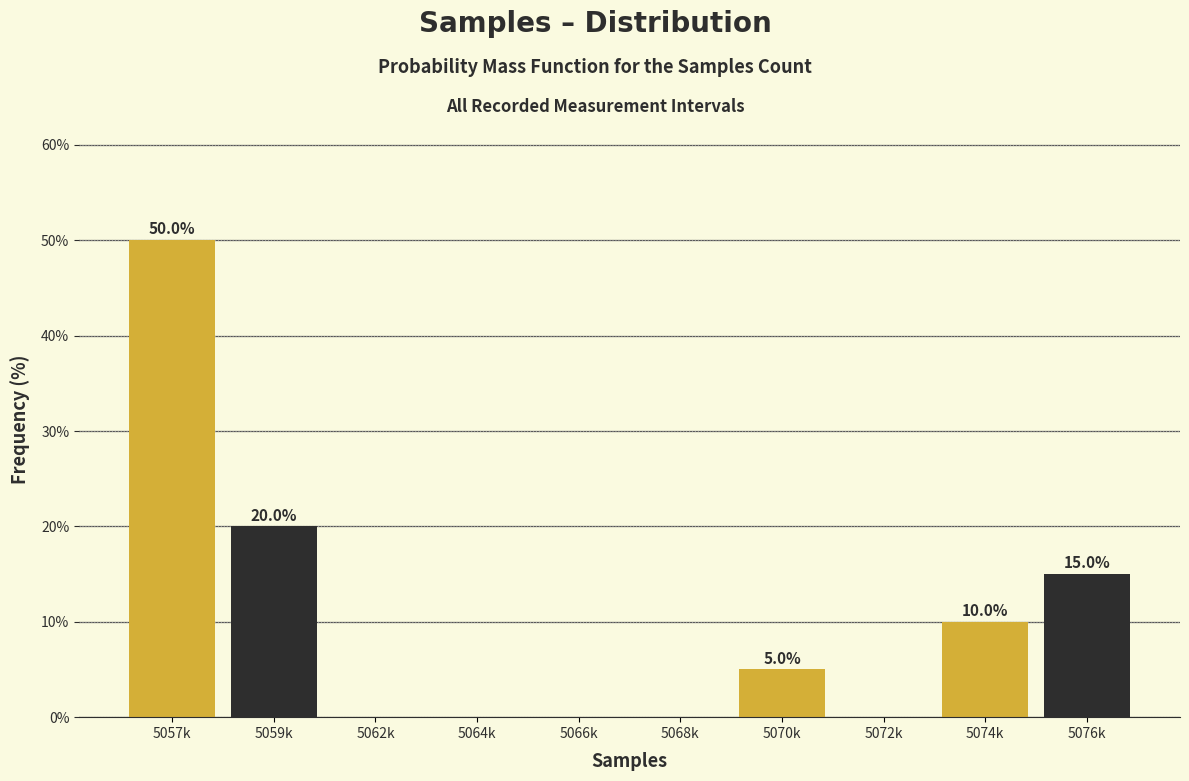

Reading right to left, transcribe all the data shown in this chart.

5076k=15	5074k=10	5072k=0	5070k=5	5068k=0	5066k=0	5064k=0	5062k=0	5059k=20	5057k=50